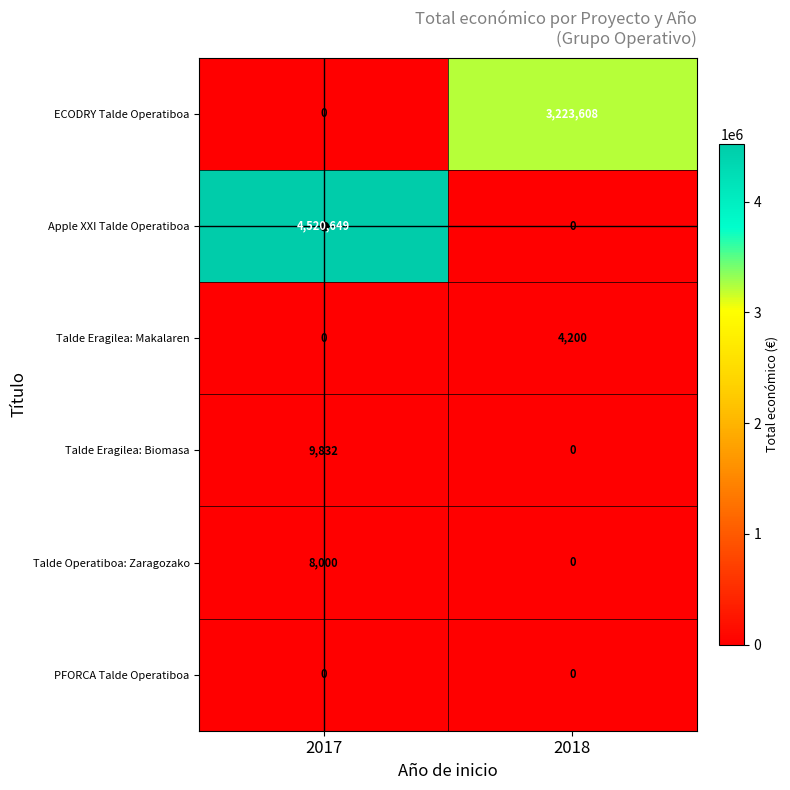

List the series in order of their peak value, highest first.

Apple XXI Talde Operatiboa, ECODRY Talde Operatiboa, Talde Eragilea: Biomasa, Talde Operatiboa: Zaragozako, Talde Eragilea: Makalaren, PFORCA Talde Operatiboa